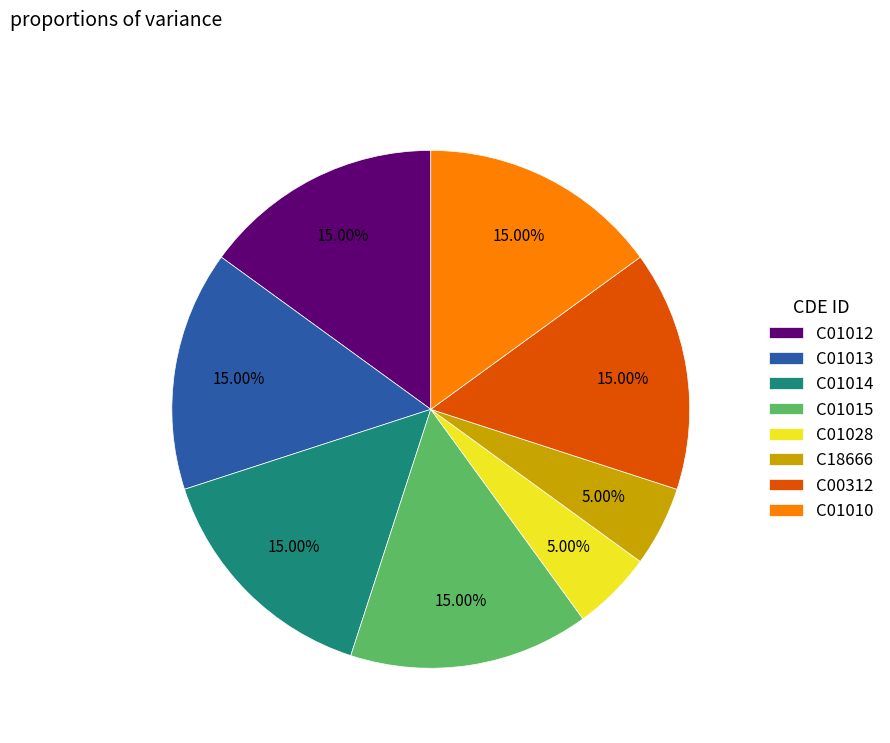

To the nearest percent, what portion does C01013 represent?

15%